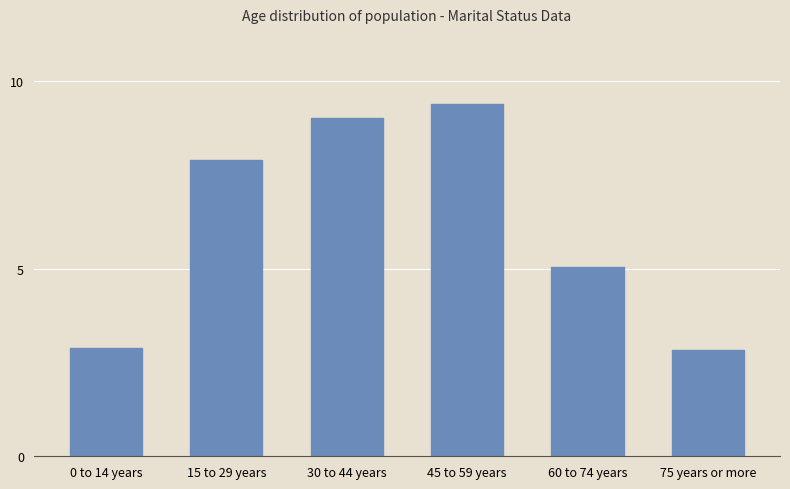

Is it true that the value at 0 to 14 years is 2.9?

True